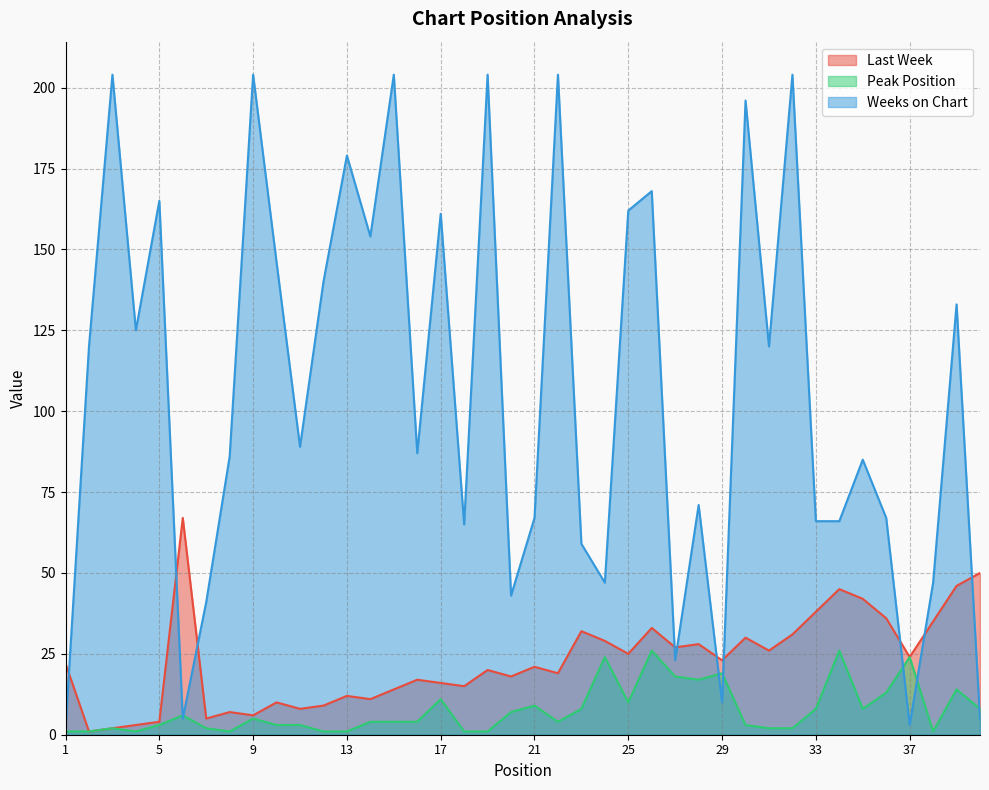

Reading left to right, what are all the values shown in this chart?

Last Week: 22	1	2	3	4	67	5	7	6	10	8	9	12	11	14	17	16	15	20	18	21	19	32	29	25	33	27	28	23	30	26	31	38	45	42	36	24	35	46	50
Peak Position: 1	1	2	1	3	6	2	1	5	3	3	1	1	4	4	4	11	1	1	7	9	4	8	24	10	26	18	17	19	3	2	2	8	26	8	13	24	1	14	8
Weeks on Chart: 2	120	204	125	165	5	41	86	204	146	89	140	179	154	204	87	161	65	204	43	67	204	59	47	162	168	23	71	10	196	120	204	66	66	85	67	3	47	133	5